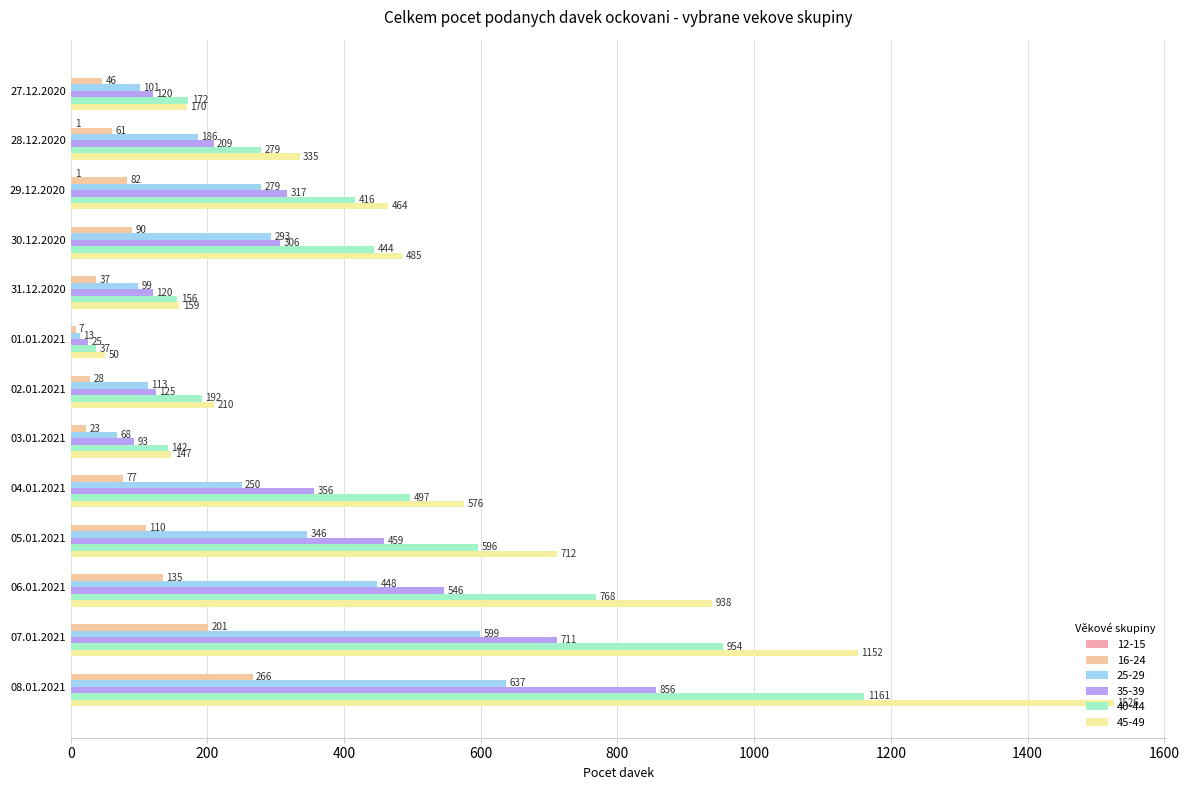

What is the label of the 13th bar from the right?

27.12.2020